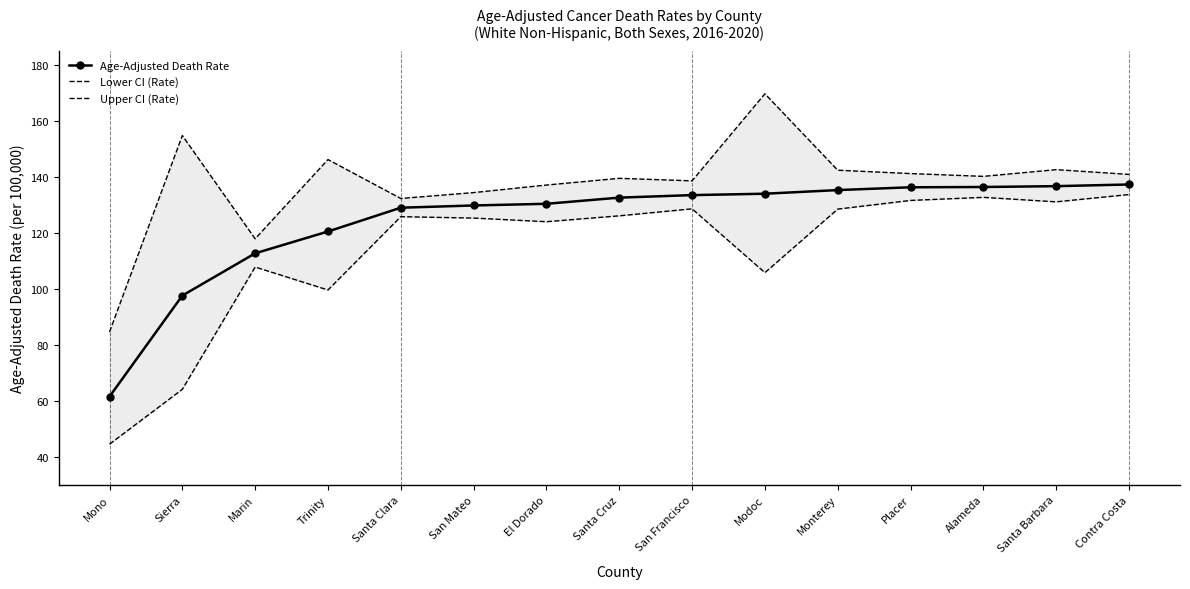

What is the difference between the highest and lowest values at Santa Barbara?

11.5